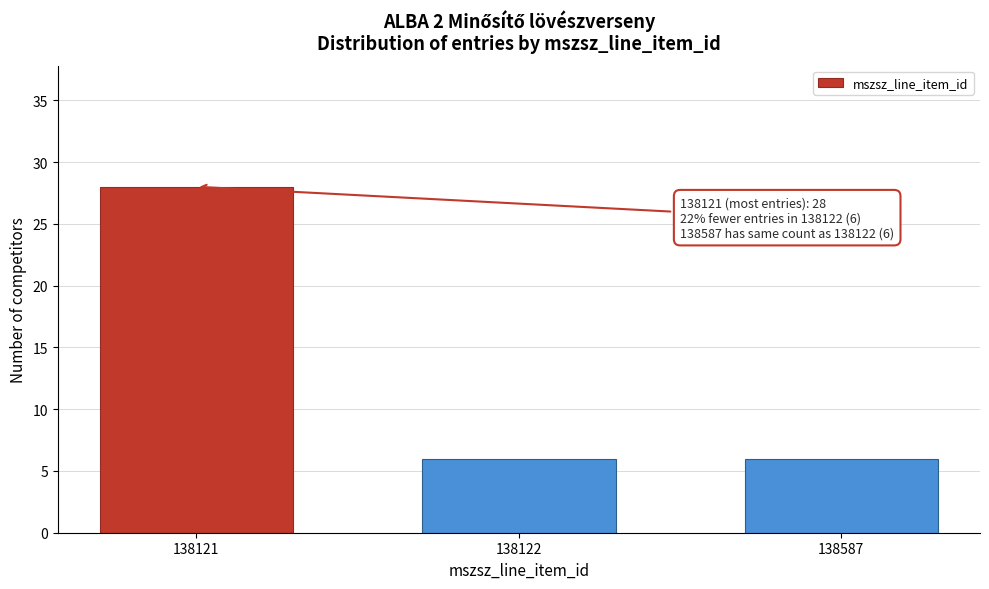

Reading left to right, transcribe all the data shown in this chart.

28	6	6